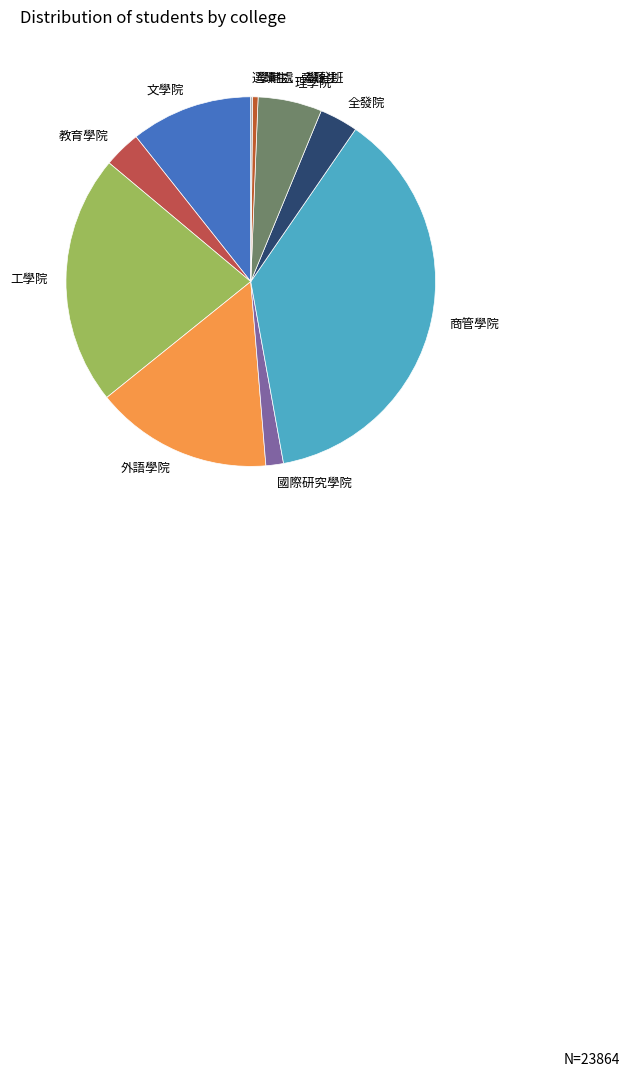

What is the ratio of the value at 理學院 to the value at 全發院?

1.7